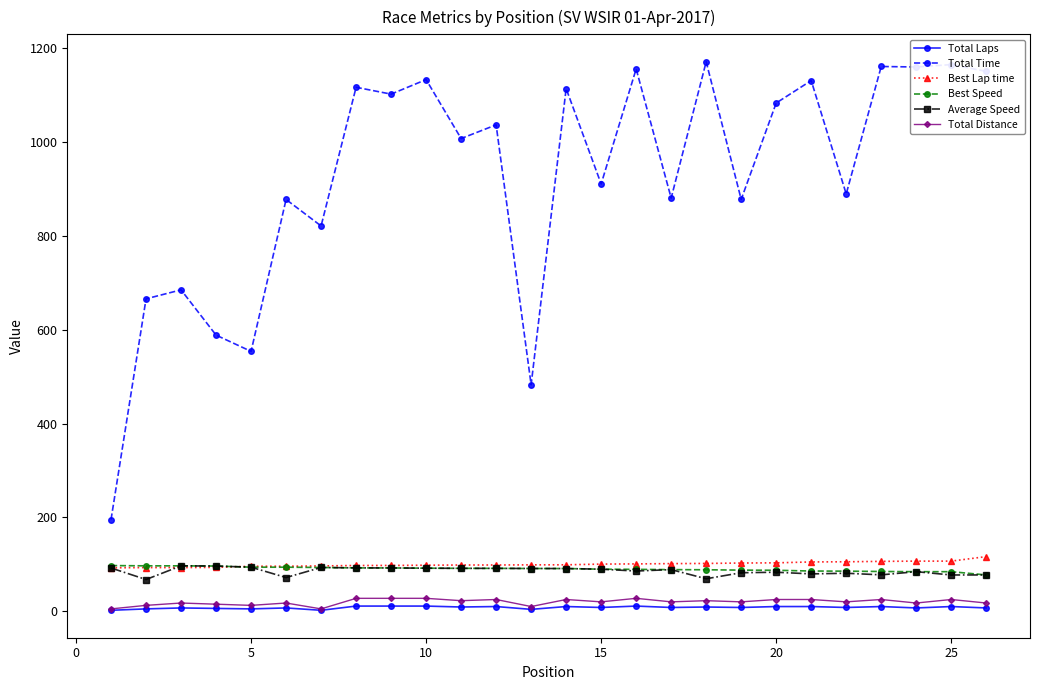

What is the maximum value for Best Speed?

97.3